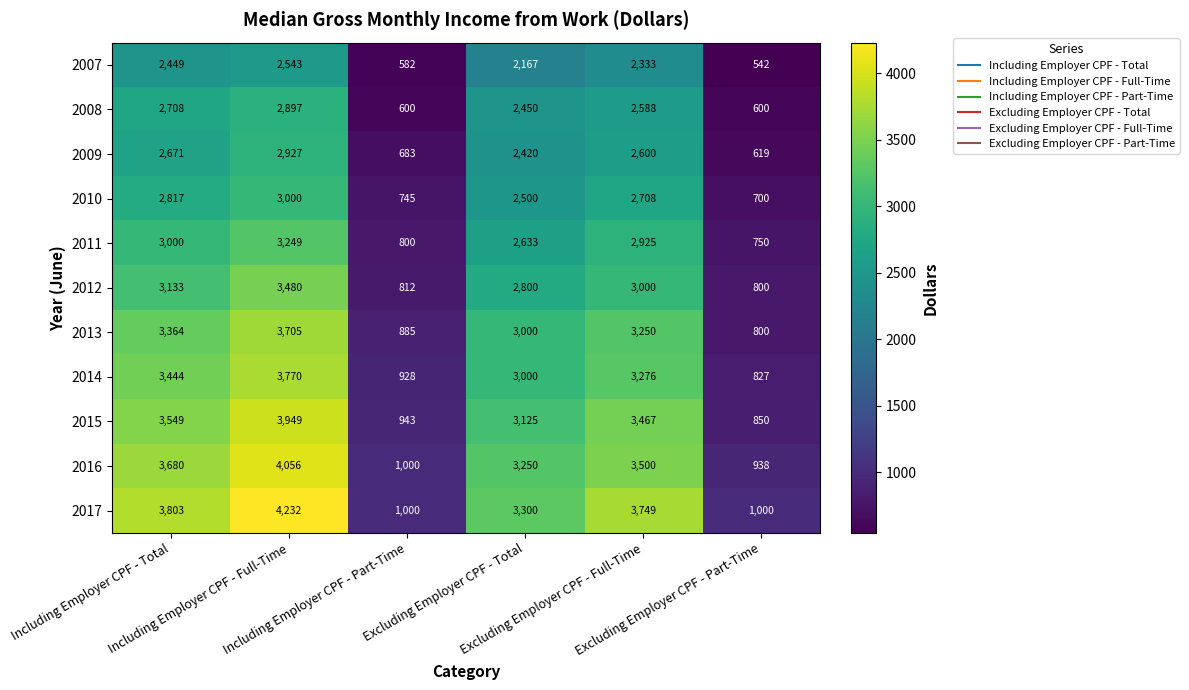

What is the minimum value shown in the chart?

542